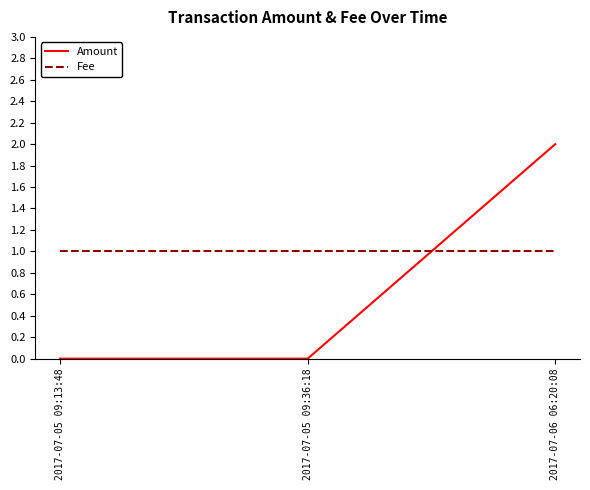

Is the value of Amount at 2017-07-05 09:13:48 greater than the value of Fee at 2017-07-05 09:13:48?

No